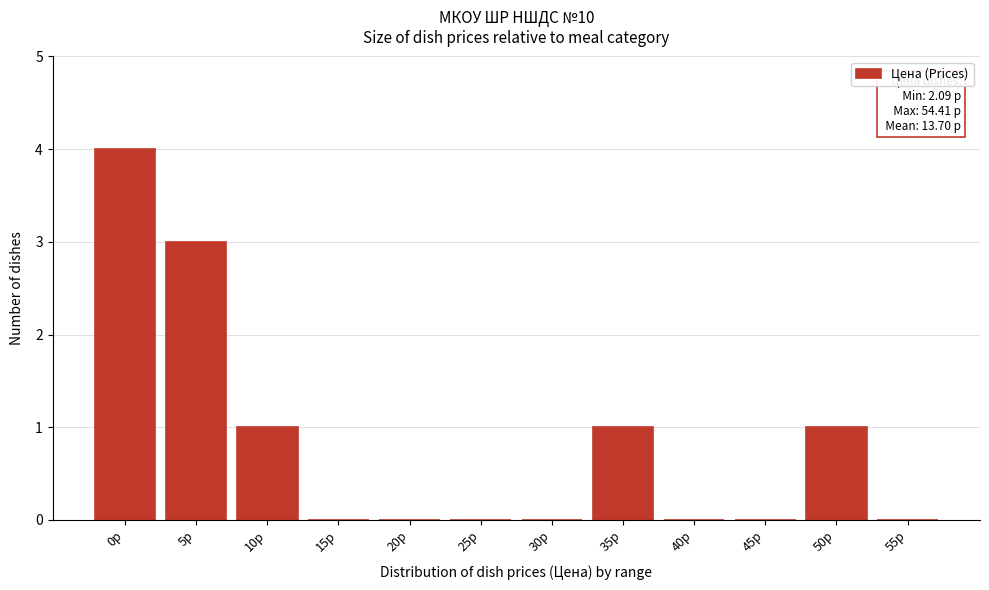

Reading left to right, list all the values displayed in this chart.

0р=4	5р=3	10р=1	15р=0	20р=0	25р=0	30р=0	35р=1	40р=0	45р=0	50р=1	55р=0